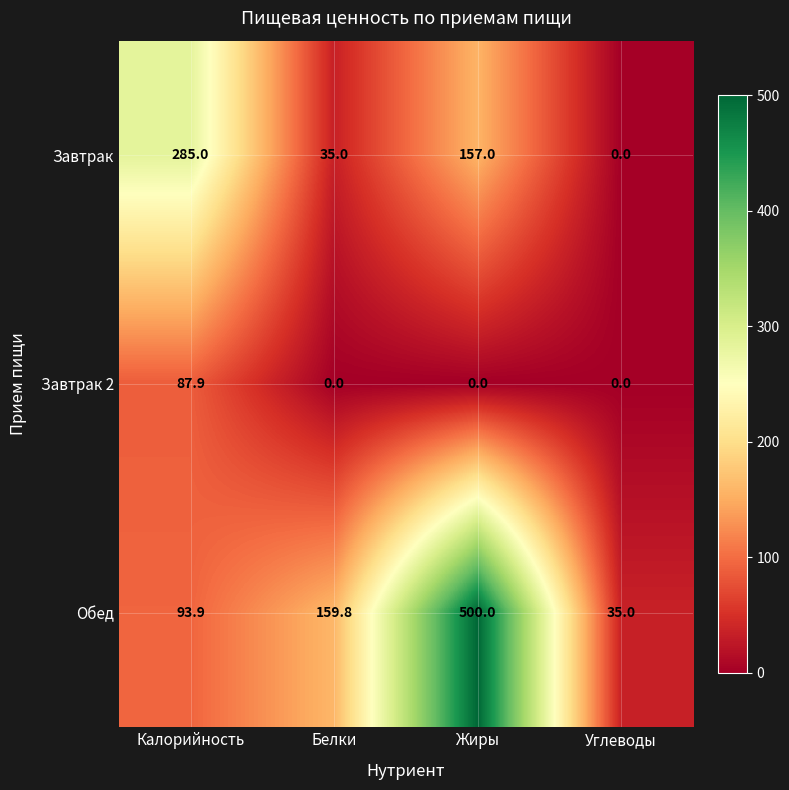

At how many categories does at least one series exceed 227?

2